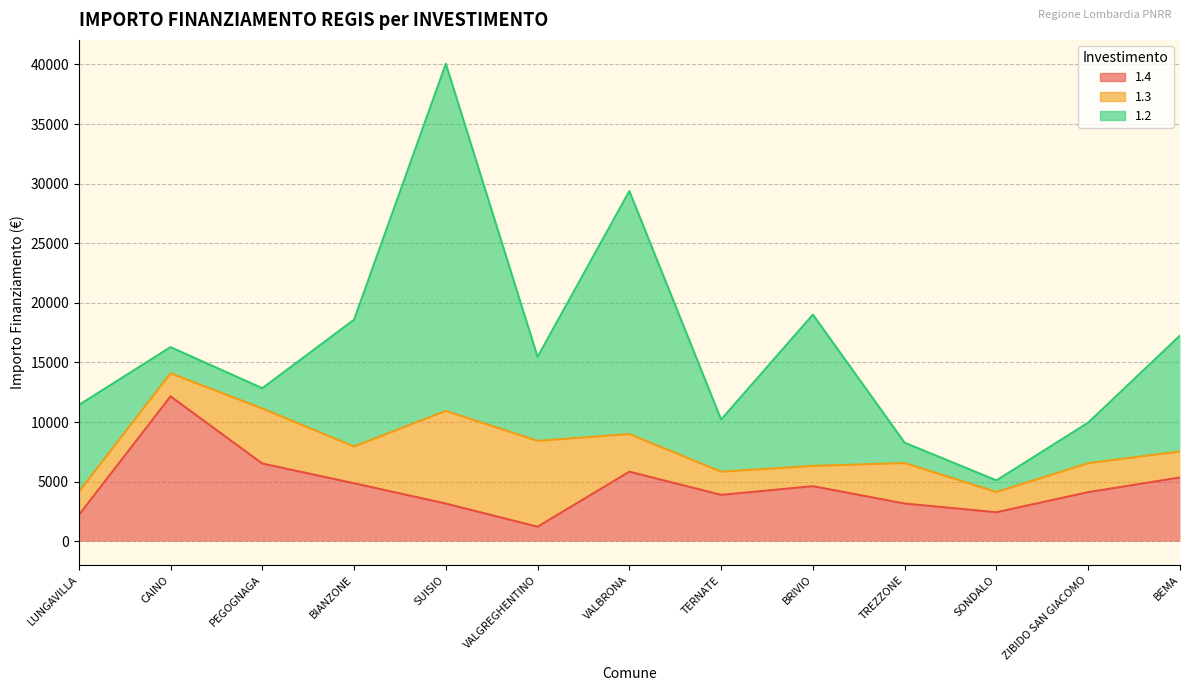

Where is 1.2 nearest to the value 15046?

BRIVIO